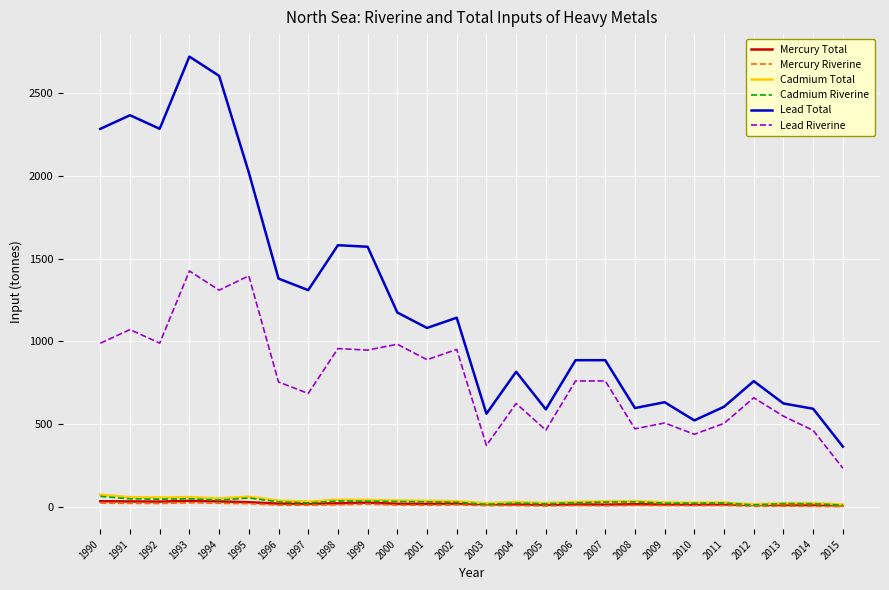

The Mercury Riverine series shows 19.4 at 1995. True or false?

True